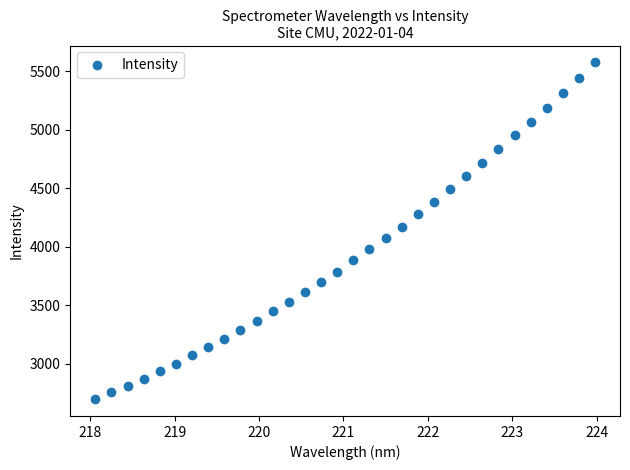

What is the range of Y values (max minus min)?

2879.3